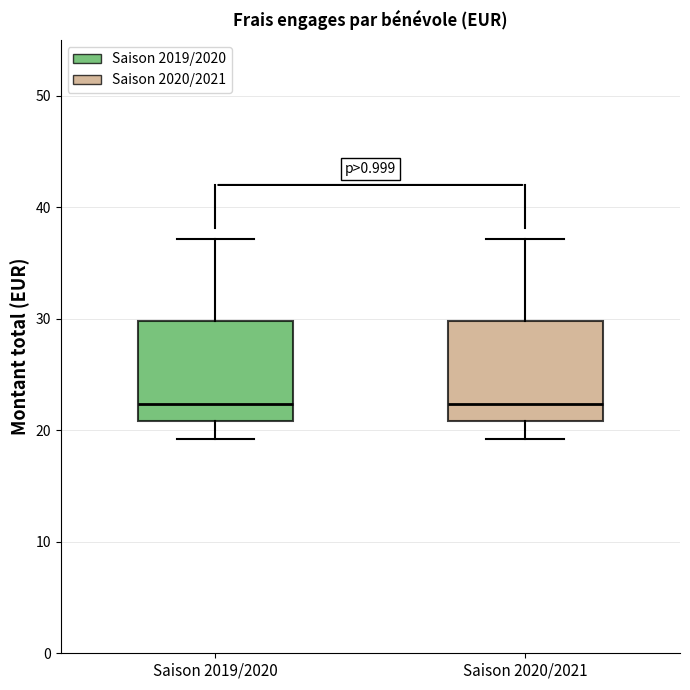

Reading left to right, read every box against the y-axis: the position of its median line, the range the box covers, and the ends of its whiskers. The values are not printed on the chart, so give them approximately, as read against the axis.

Saison 2019/2020: median 22, box 21 to 30, whiskers 19 to 37
Saison 2020/2021: median 22, box 21 to 30, whiskers 19 to 37